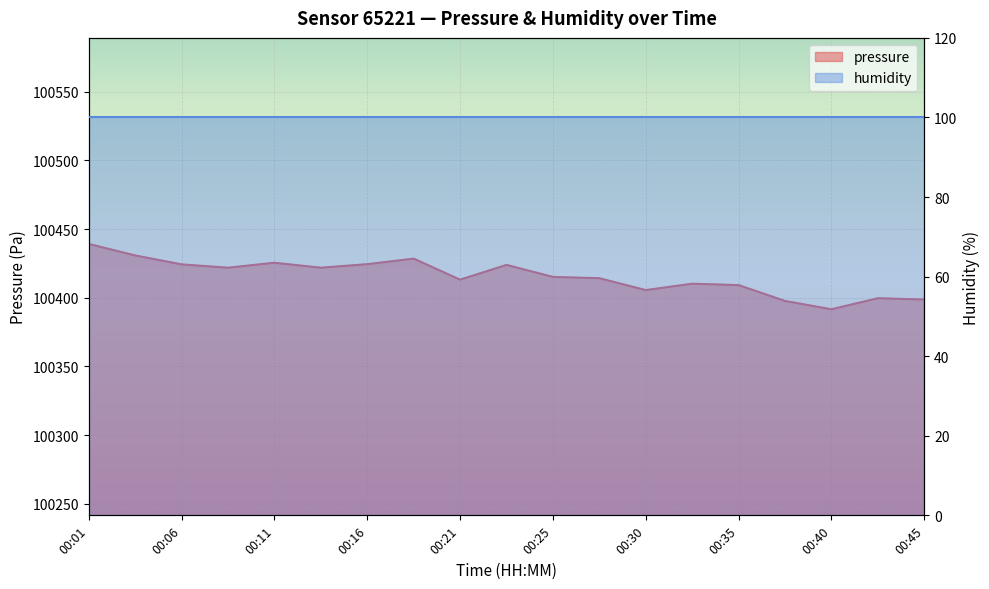

The chart shows a value of 100414.2 at 00:28. True or false?

True